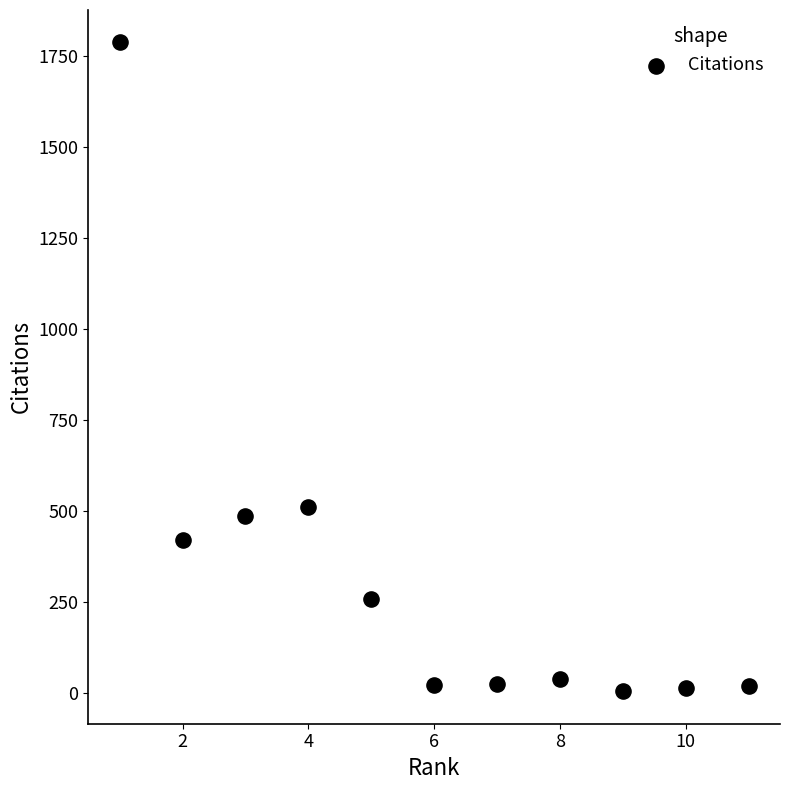

What is the average Y value?

327